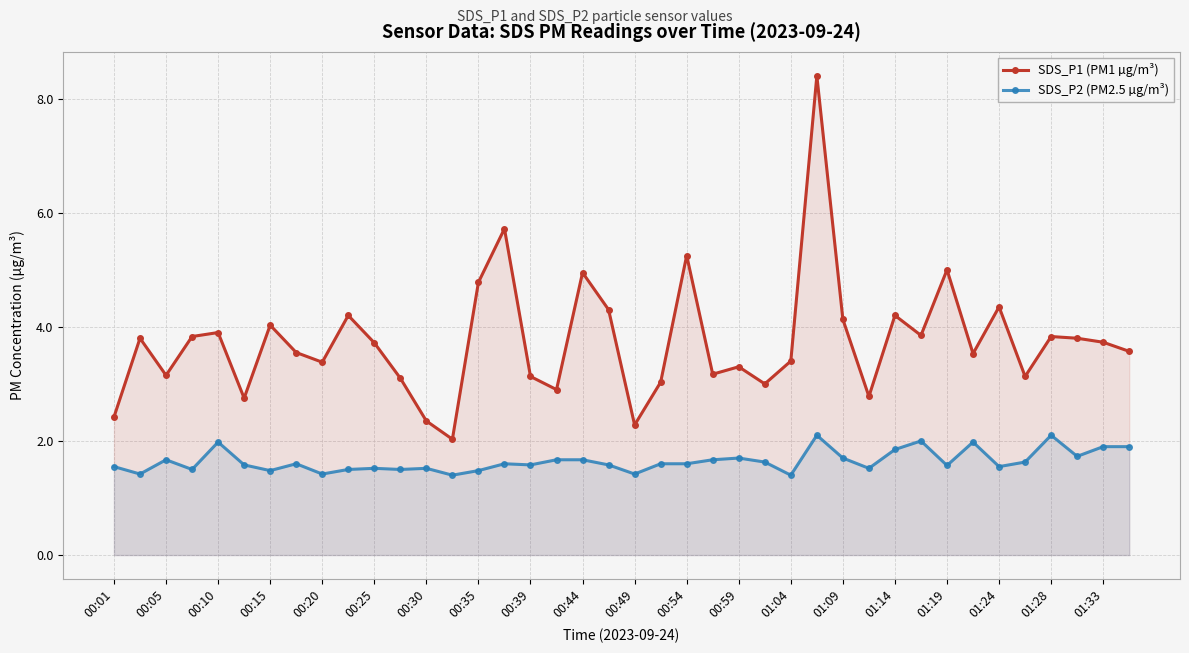

The SDS_P2 (PM2.5 µg/m³) series shows 0.7 at 01:33. True or false?

False